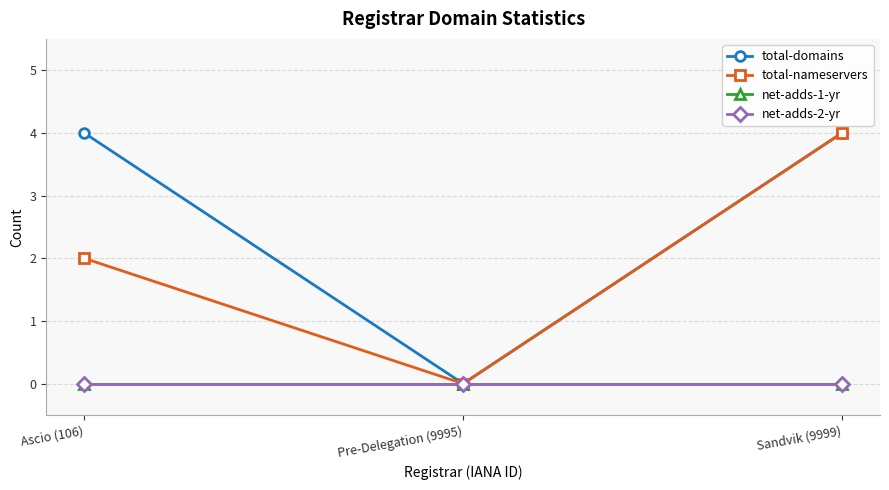

Which series has the largest total across all categories?

total-domains